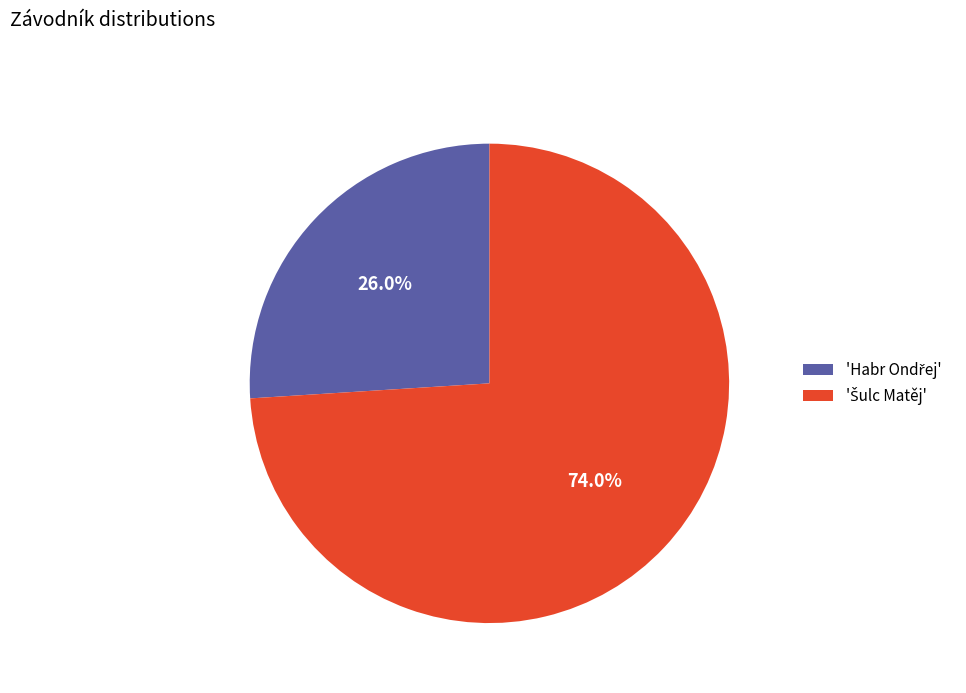

Does any single category account for the majority?

Yes